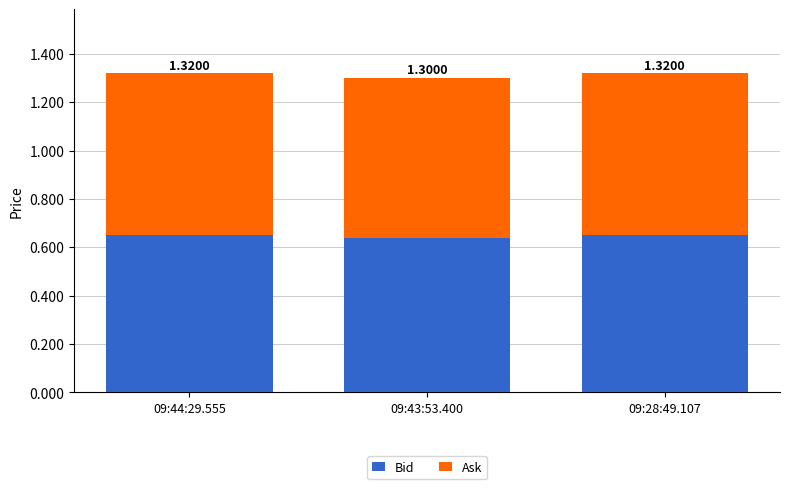

How many bars are there in total?

3